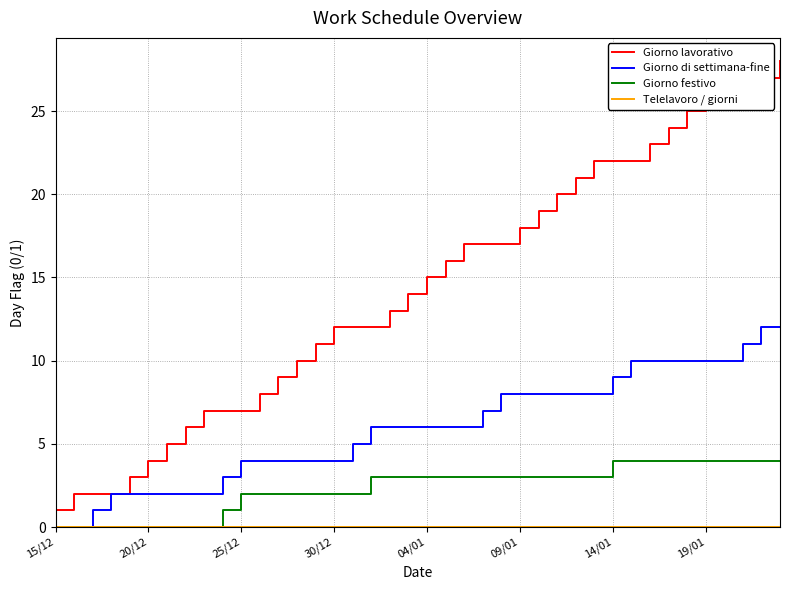

What is the greatest value displayed?

28